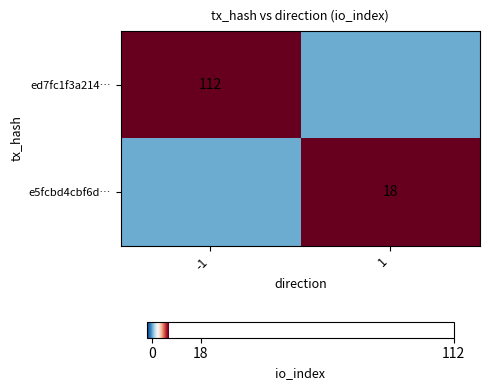

At which category is the sum across all series the highest?

-1